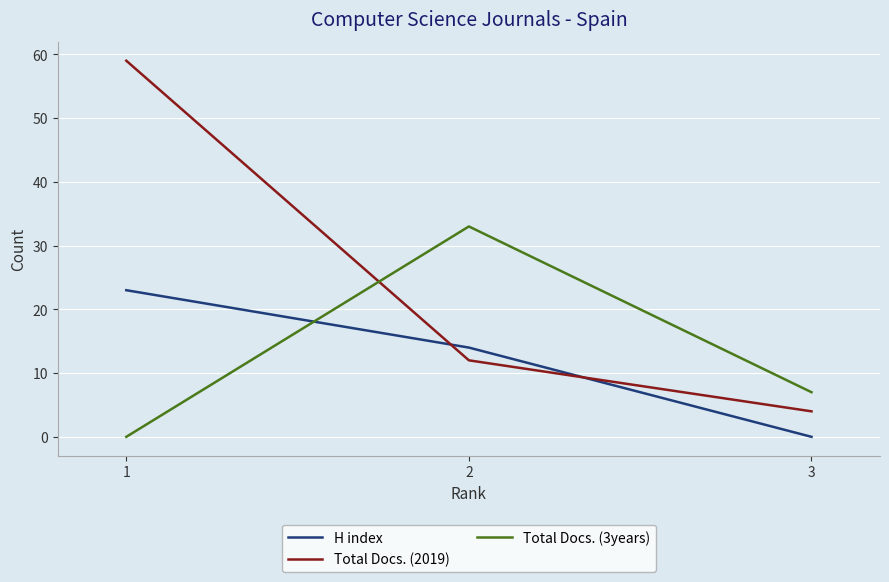

Rank the categories by Total Docs. (3years) value from lowest to highest.

1, 3, 2